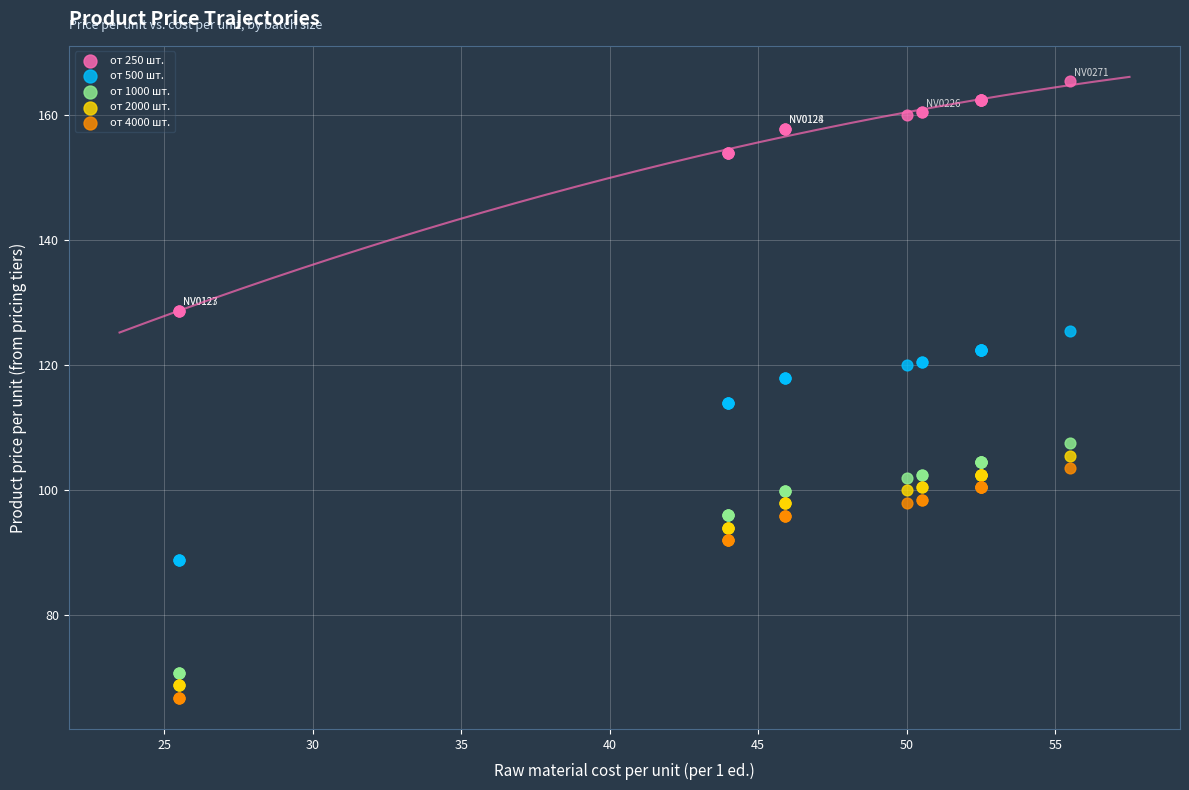

What are all the series names shown in the legend?

от 250 шт., от 500 шт., от 1000 шт., от 2000 шт., от 4000 шт.